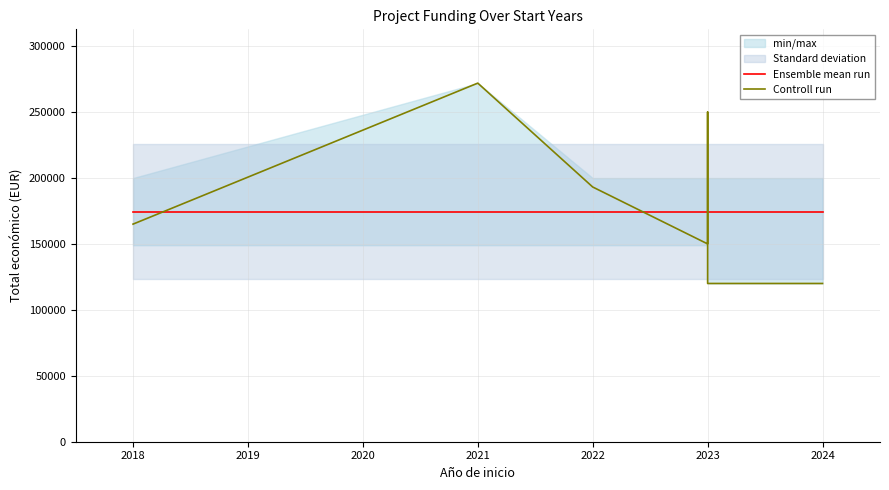

Between 2023 and 2018, which is larger?

2023